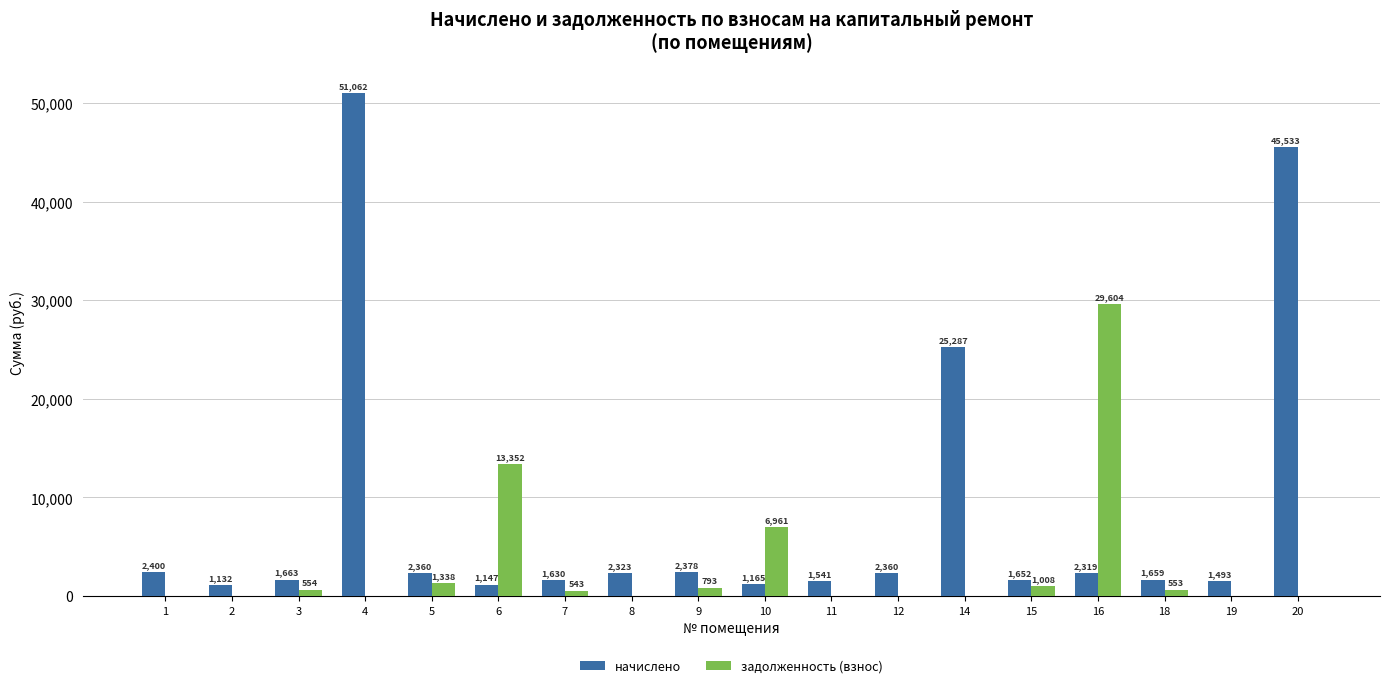

Where does the задолженность (взнос) series first go above 543?

3